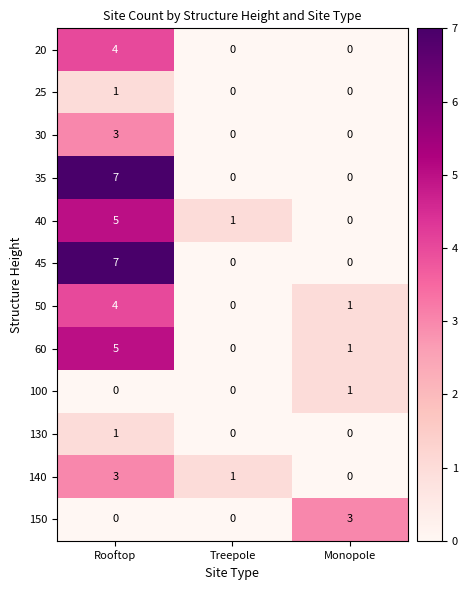

List the labels in order of 40 value, smallest first.

Monopole, Treepole, Rooftop